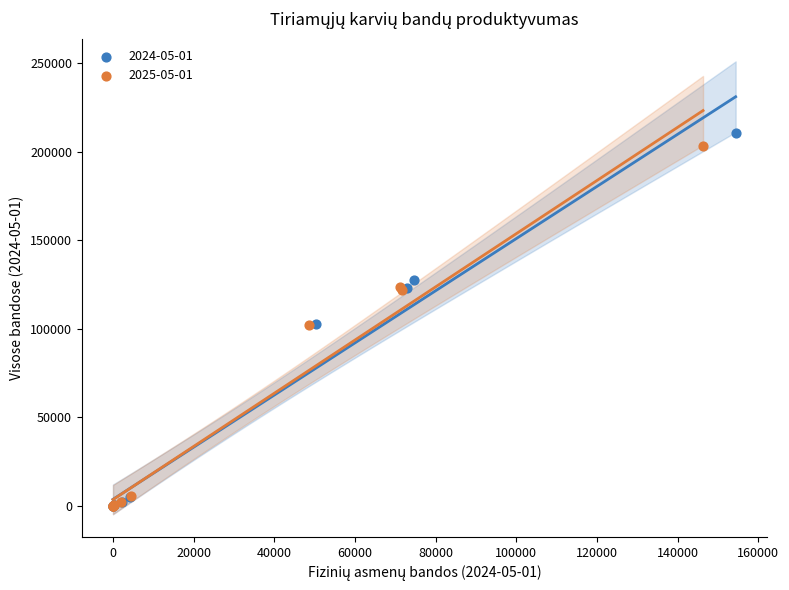

What are all the series names shown in the legend?

2024-05-01, 2025-05-01